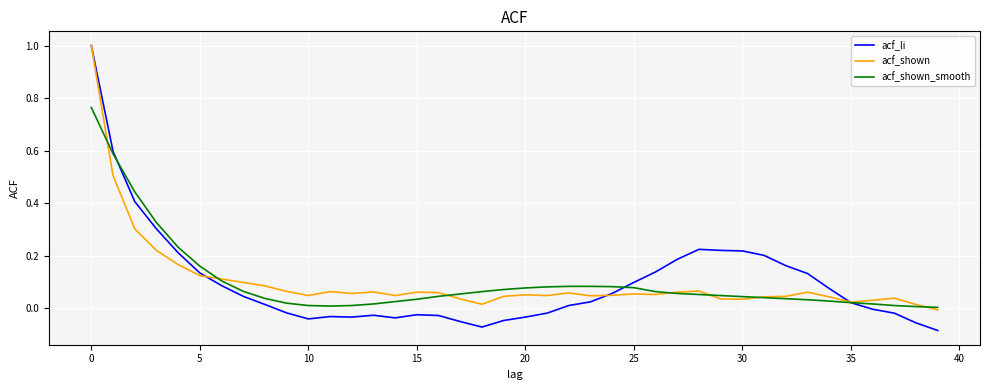

Does the chart display data point markers on the line(s)?

No